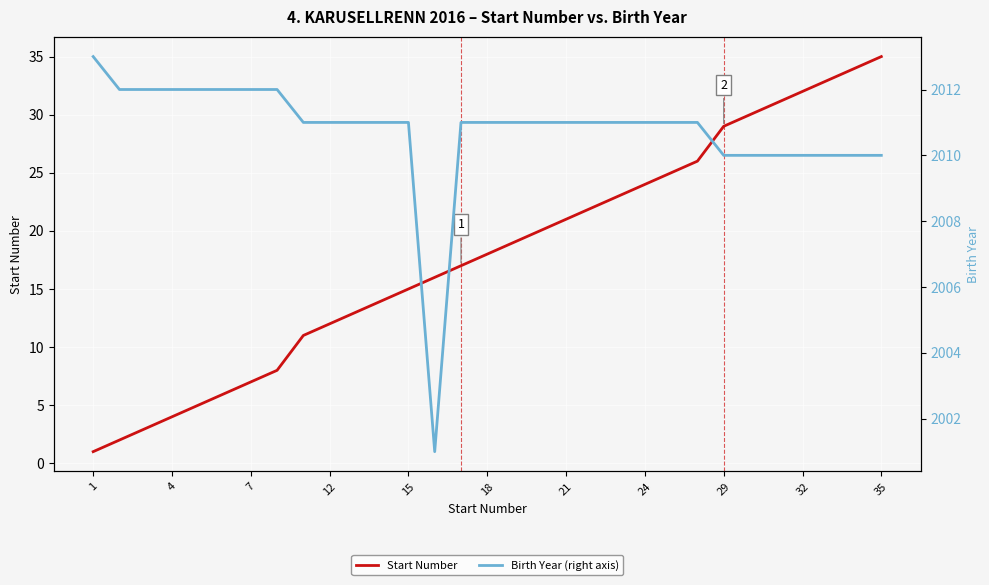

List the series in order of their peak value, lowest first.

Start Number, Birth Year (right axis)